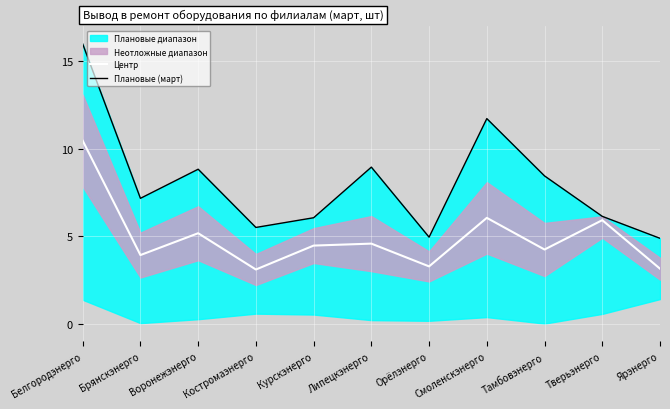

At Костромаэнерго, list the series in order from largest to smallest.

Плановые (март), Центр